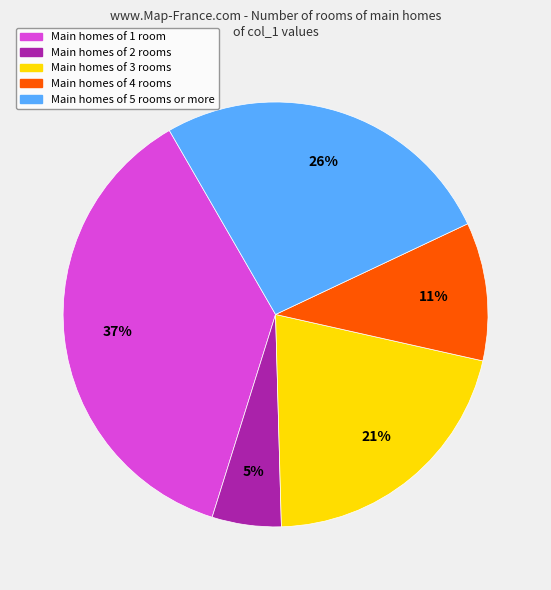

To the nearest percent, what is the average slice percentage?

20%